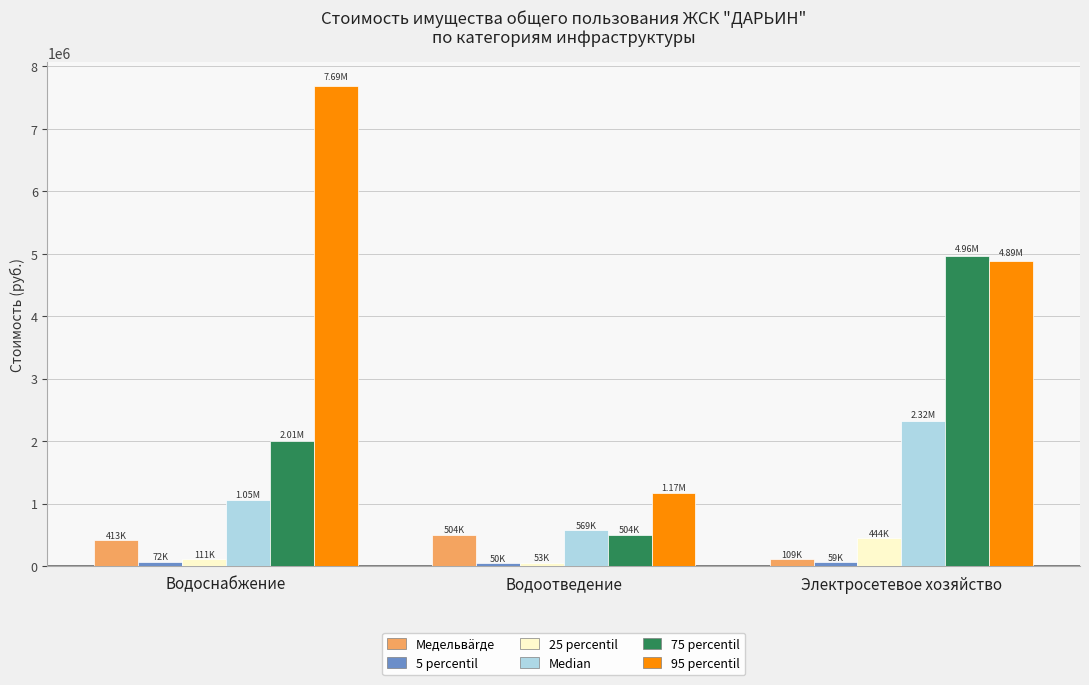

What is the difference between the maximum and minimum values in the Median series?

1751496.0